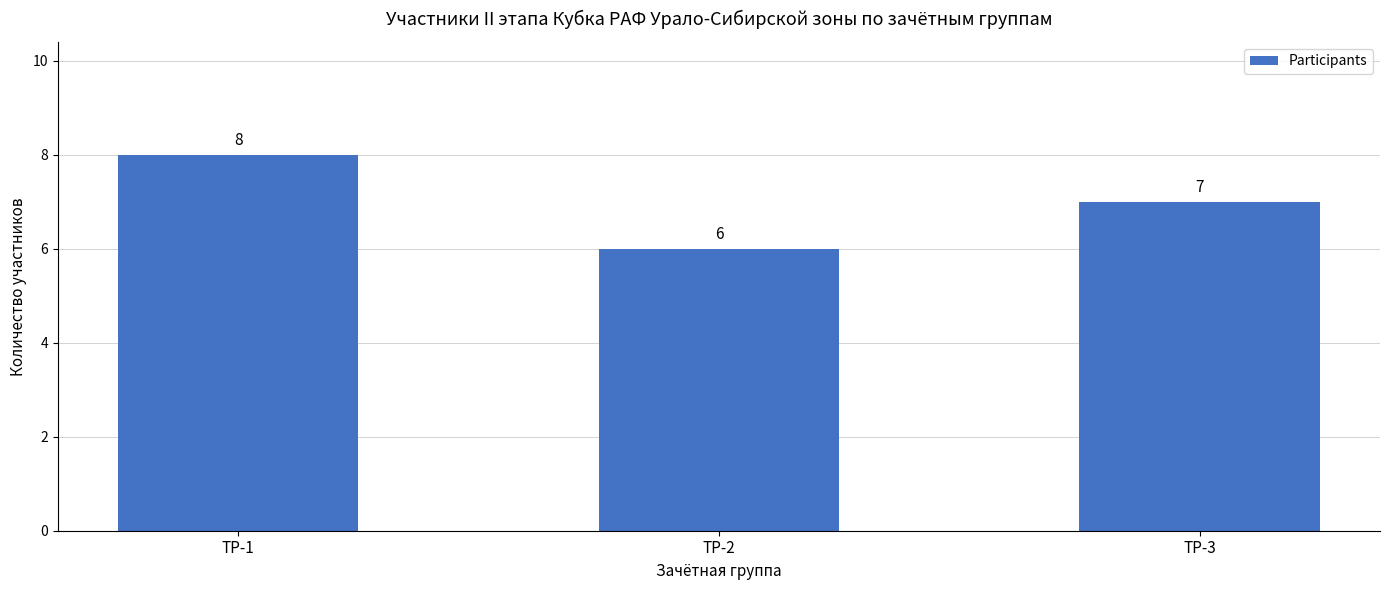

Which label corresponds to the smallest value in the chart?

ТР-2